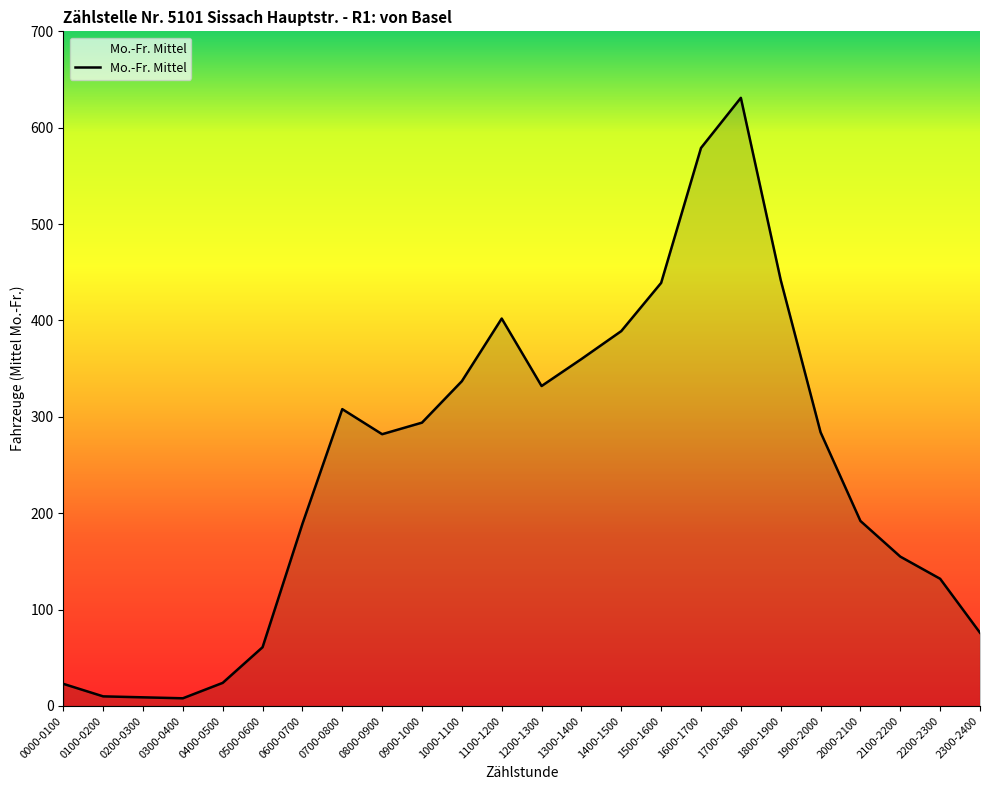

What is the approximate value at 0800-0900?

282